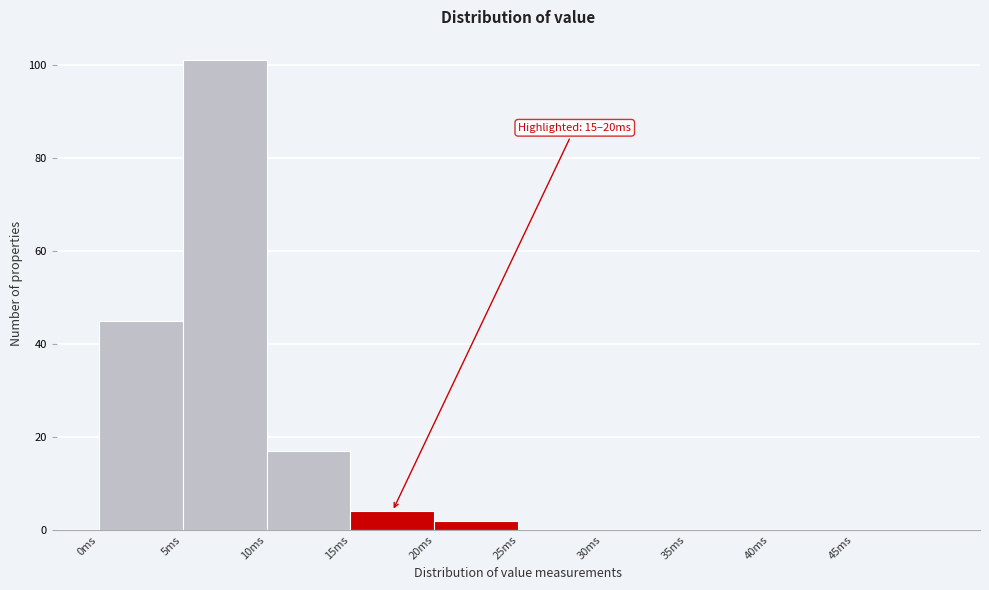

Over which range of the x-axis is the bar tallest?

5 to 10